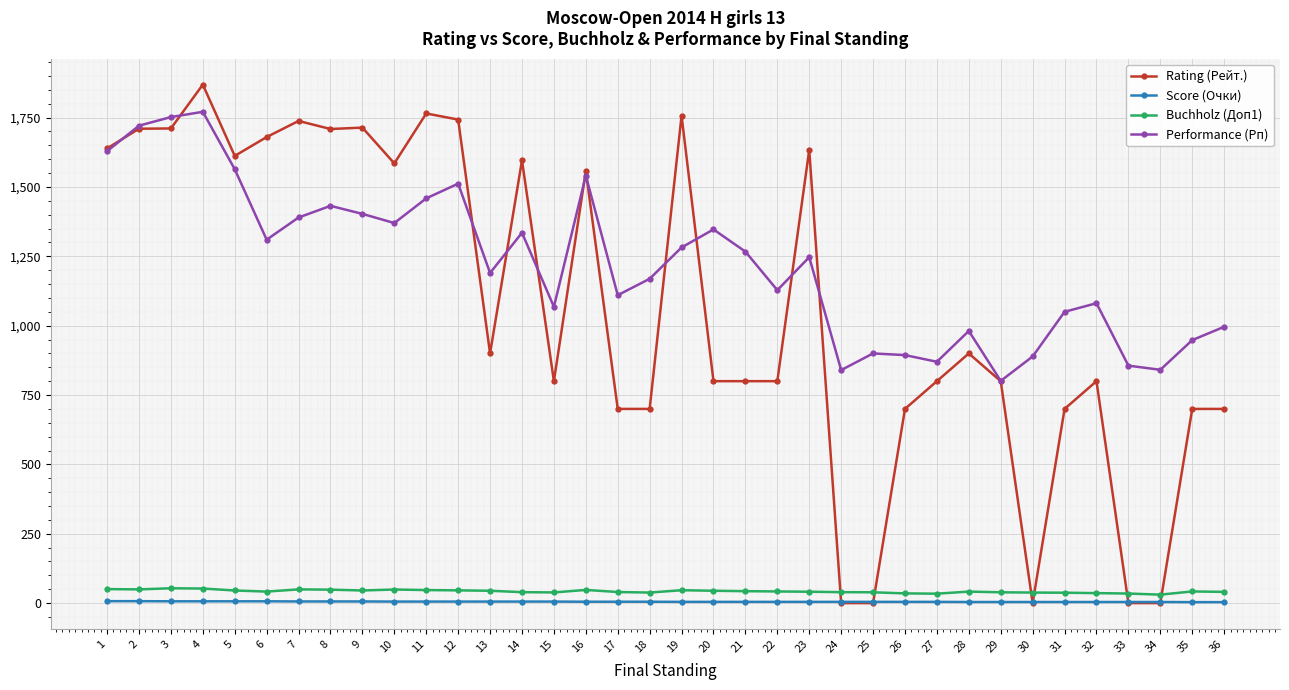

What is the maximum value for Performance (Рп)?

1771.0